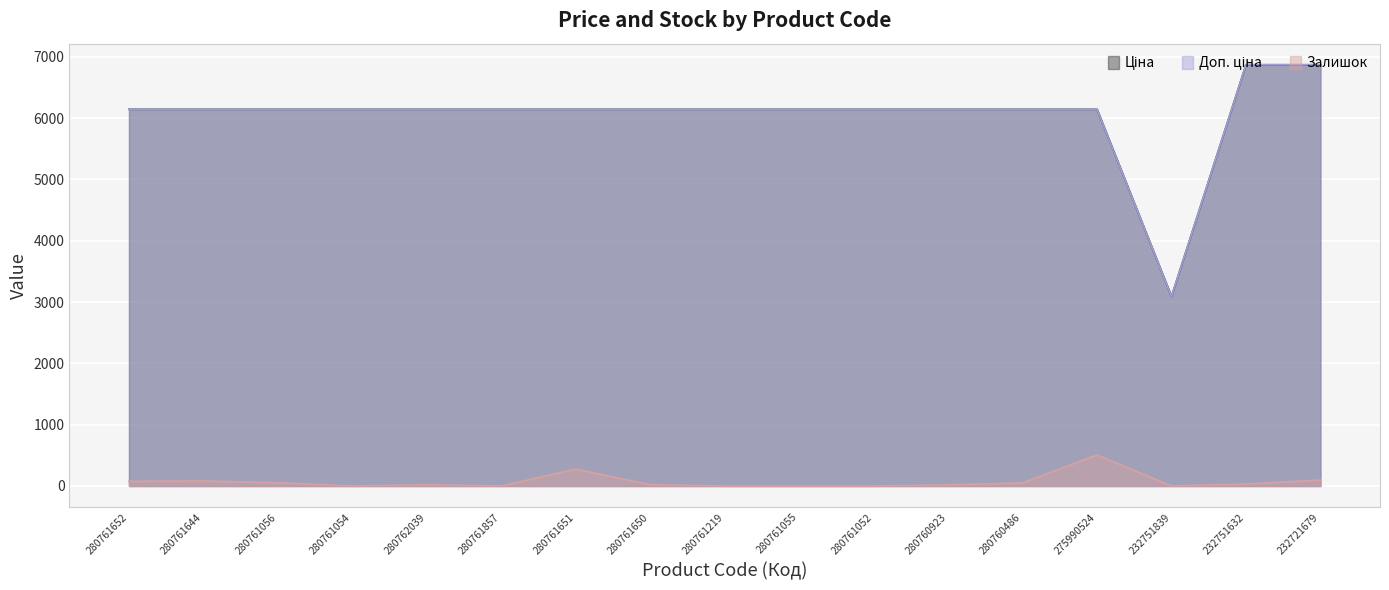

Which has a higher value, 280760923 or 280761651?

280760923